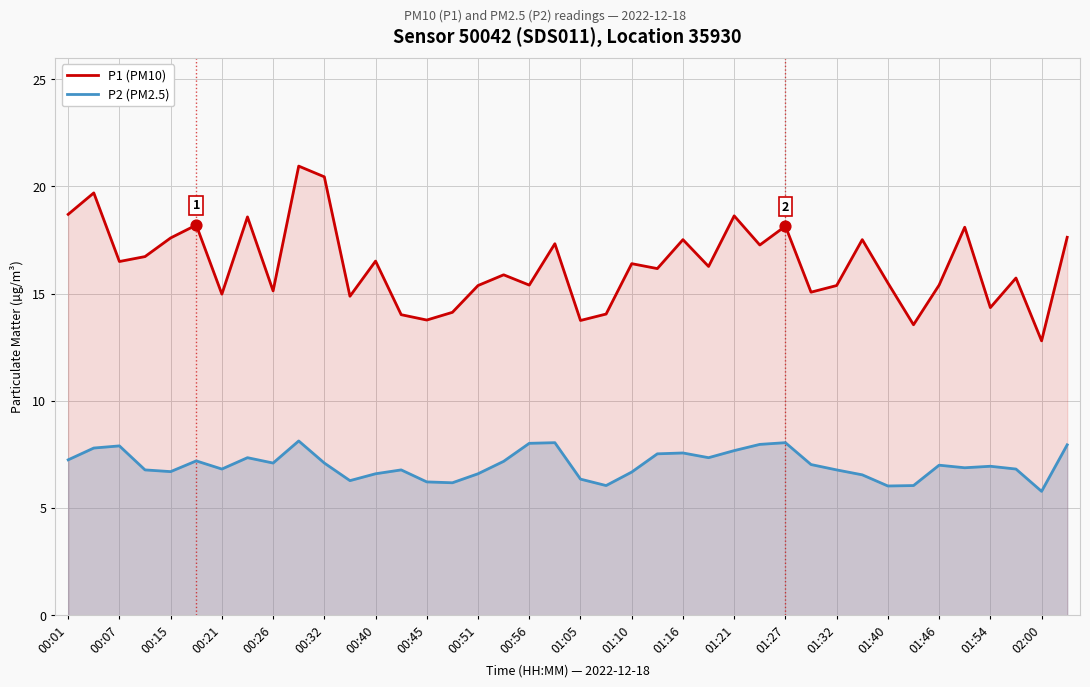

What are all the series names shown in the legend?

P1 (PM10), P2 (PM2.5)